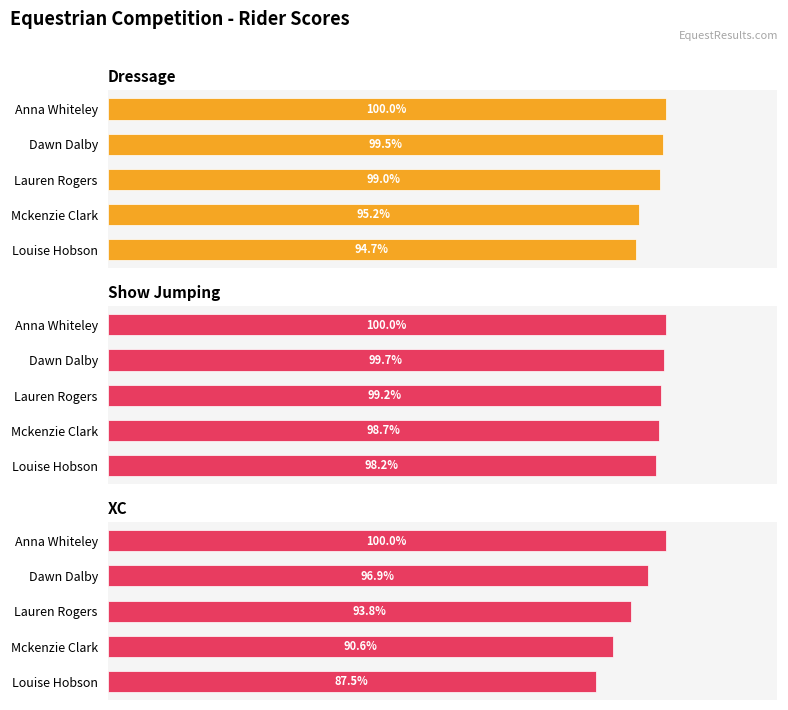

How many values in the XC series are below 93?

2